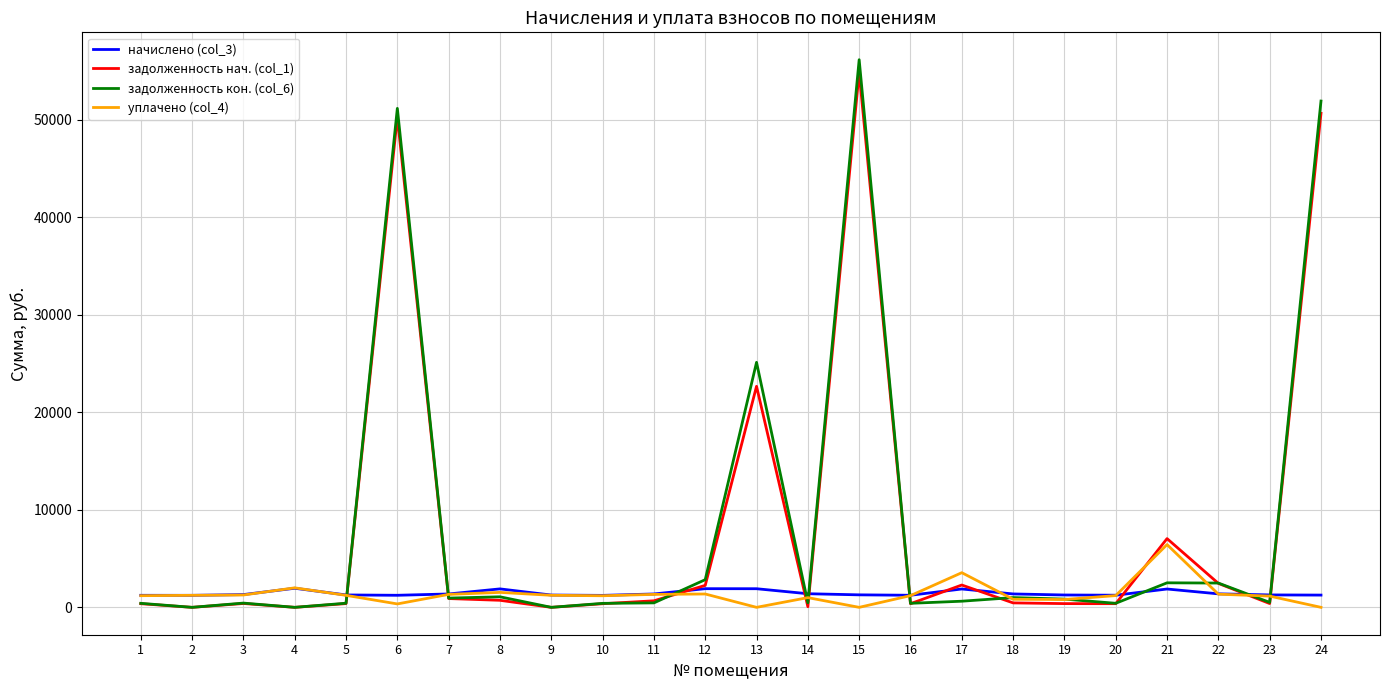

Is the value of задолженность нач. (col_1) at 11 greater than the value of уплачено (col_4) at 17?

No